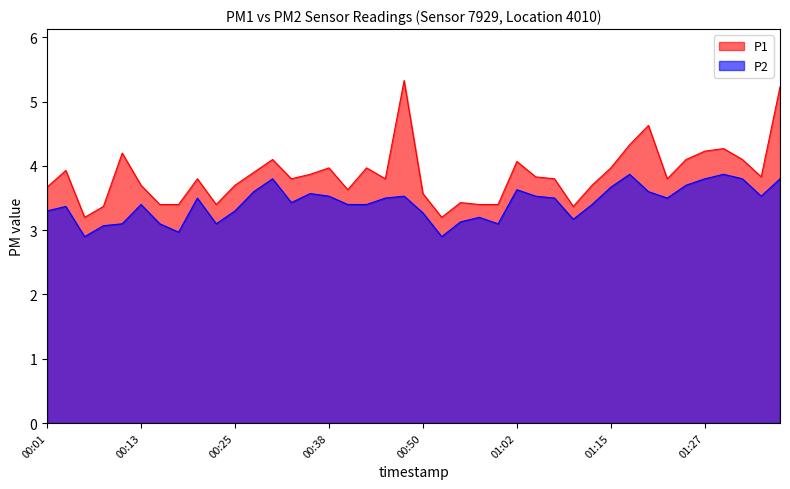

In P1, how many points are lower than both neighbors (excluding endpoints)?

9